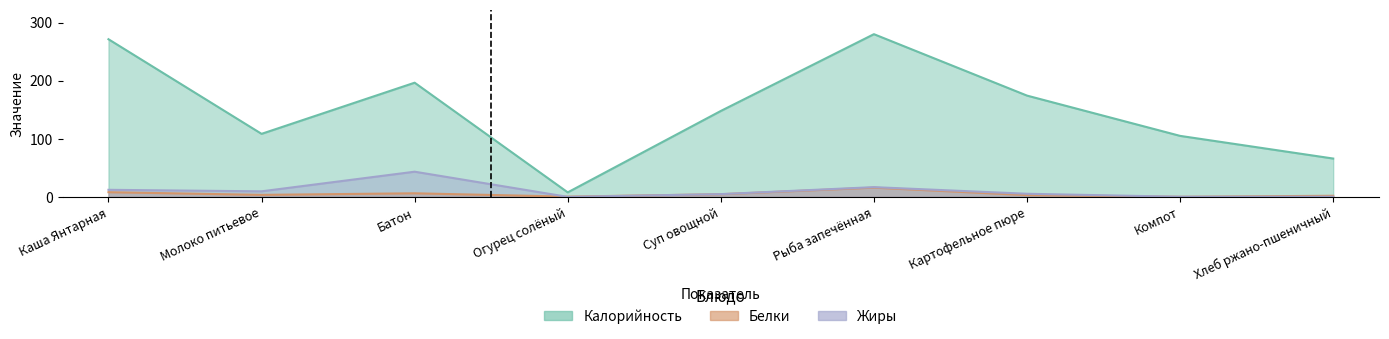

Is it true that Жиры equals 0.3 at Хлеб ржано-пшеничный?

True